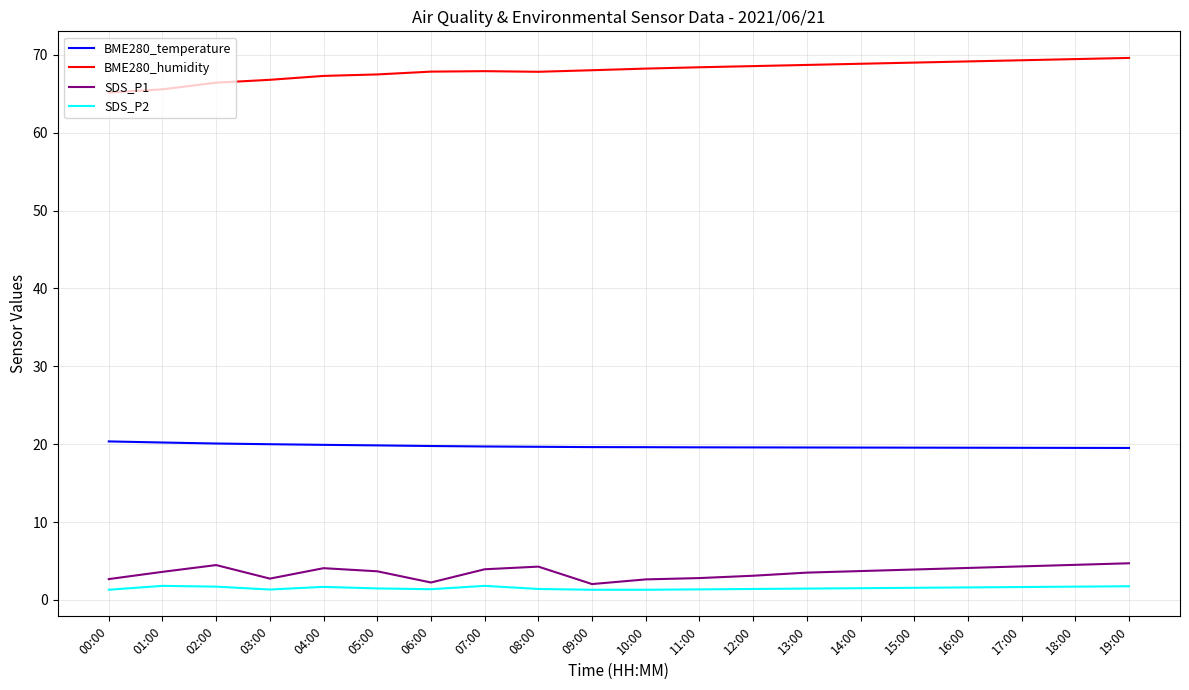

Rank the series by their maximum value, from lowest to highest.

SDS_P2, SDS_P1, BME280_temperature, BME280_humidity